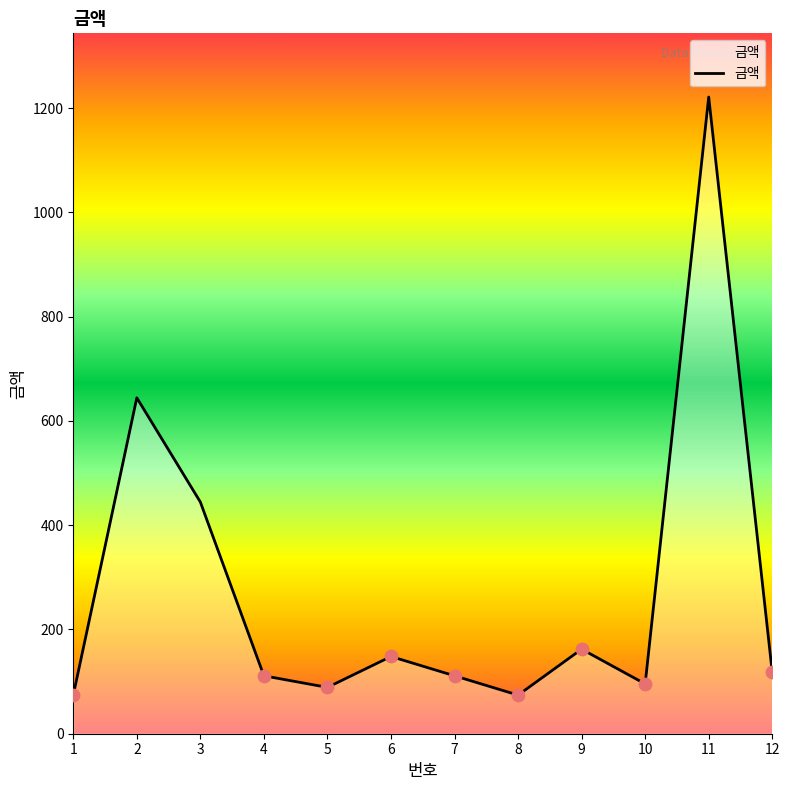

What is the change in value from 2 to 11?

+577.0